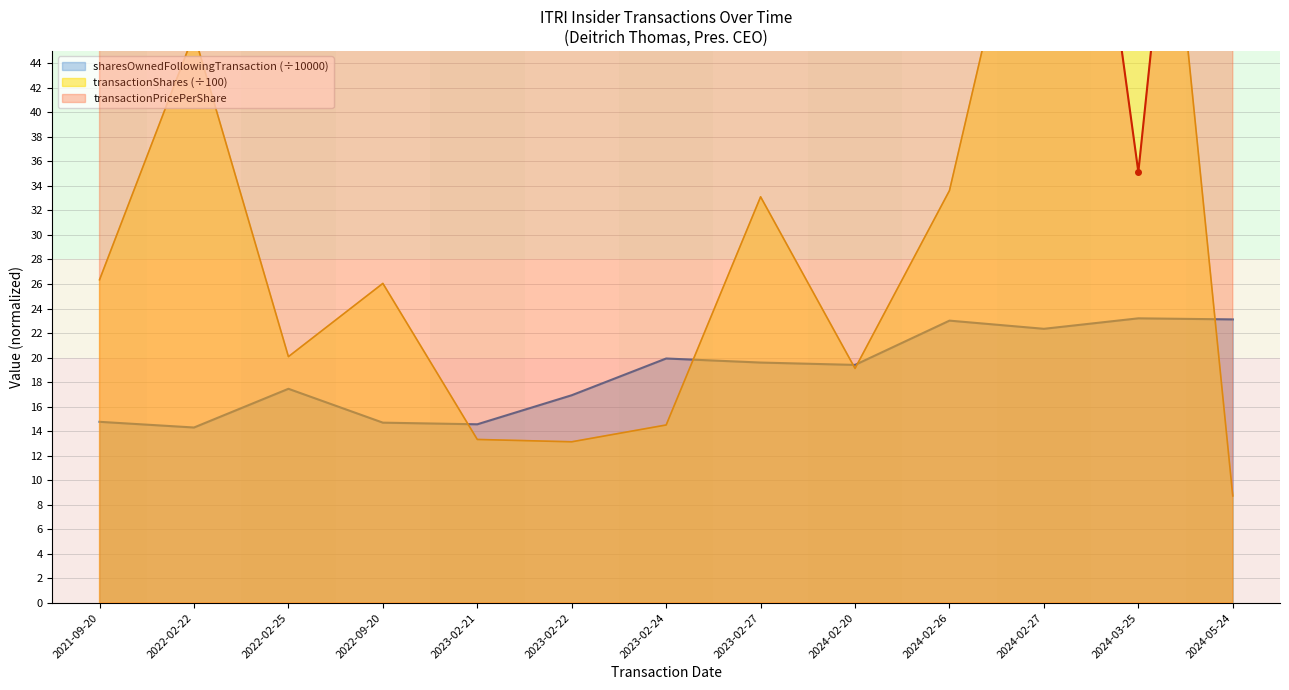

Reading left to right, extract all data points from this chart.

transactionShares: 26.4	46.4	20.1	26.1	13.3	13.1	14.5	33.1	19.1	33.6	66.6	85.4	8.7
transactionPricePerShare: 76.9	54.0	54.1	47.7	55.6	55.4	53.8	53.6	75.4	87.1	91.6	35.1	108.9
sharesOwnedFollowingTransaction: 14.8	14.3	17.5	14.7	14.6	16.9	19.9	19.6	19.4	23.0	22.3	23.2	23.1